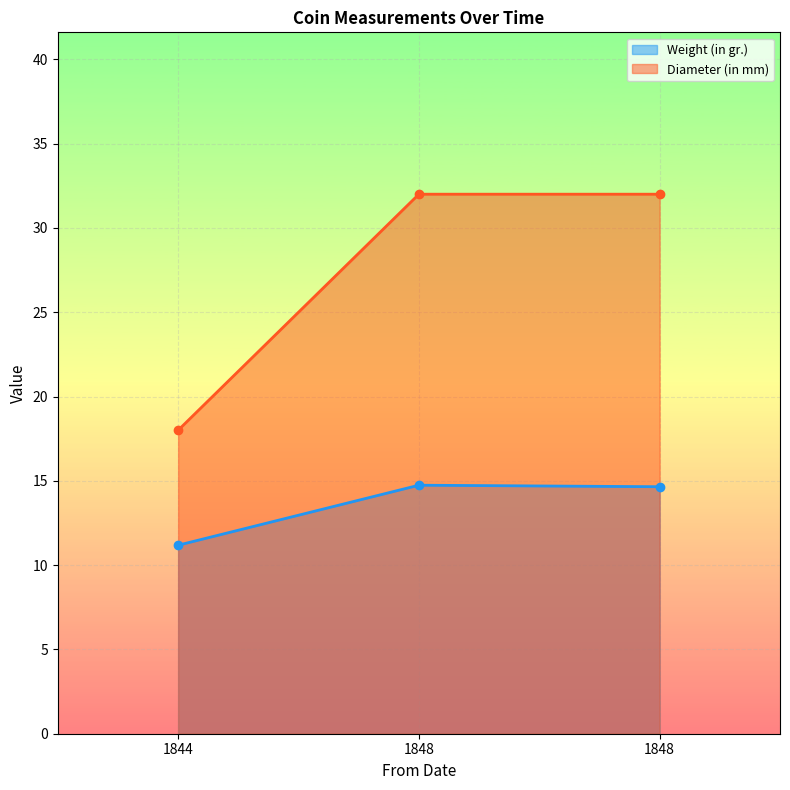

What is the minimum value shown in the chart?

11.2